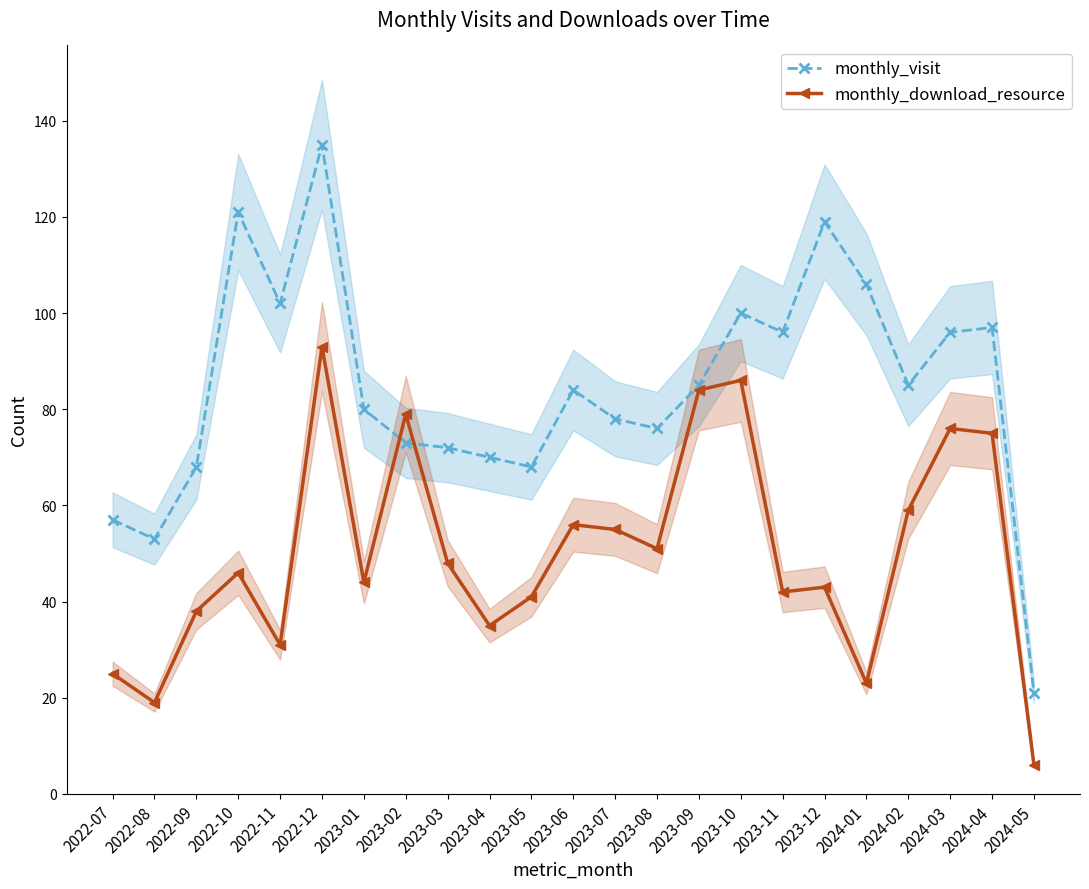

What is the smallest value displayed?

6